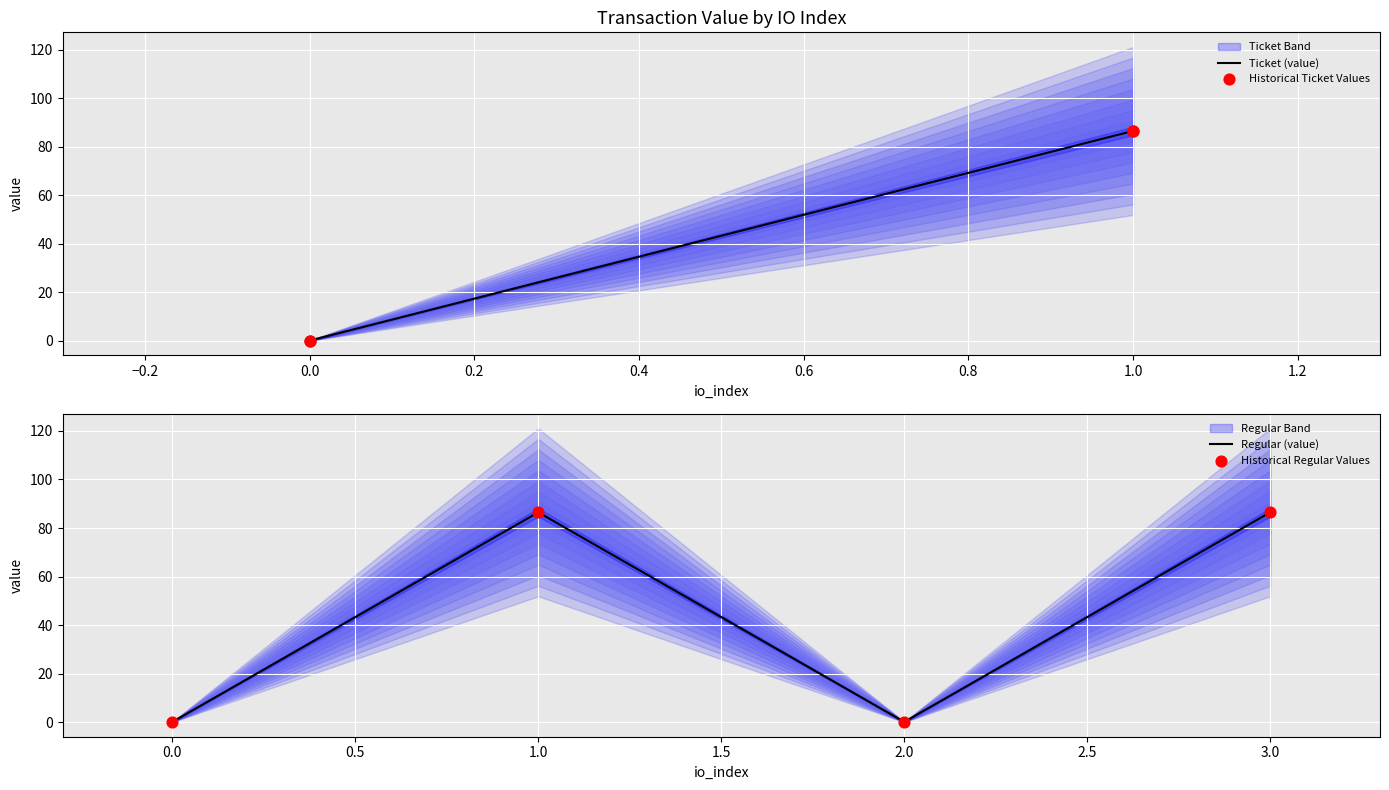

Which series contains the highest Y value?

Ticket (value)